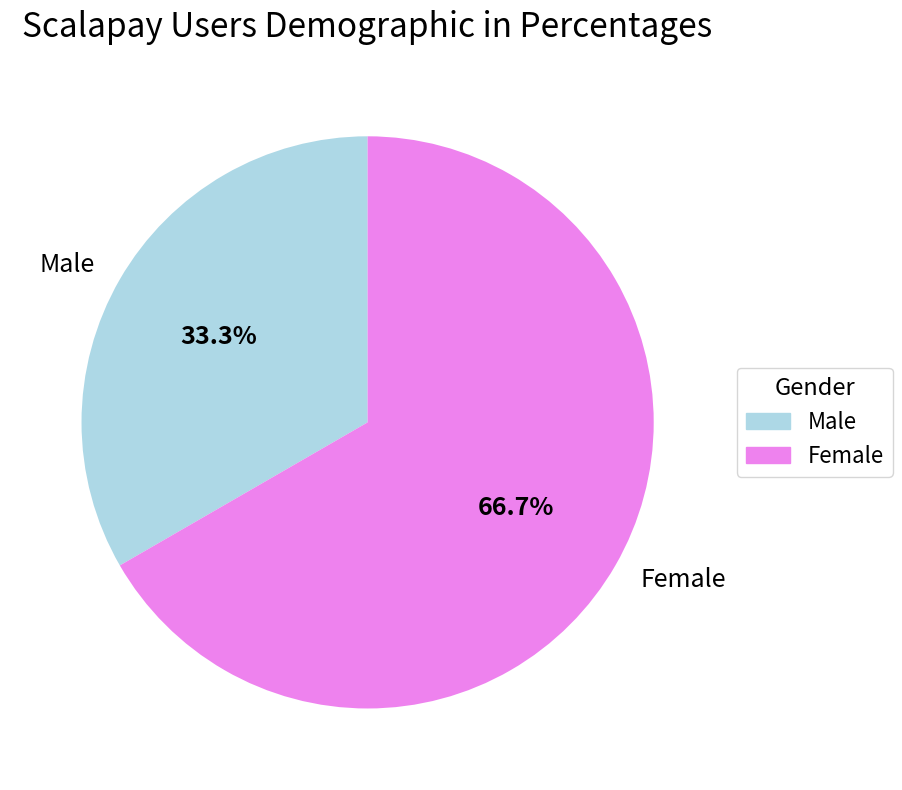

Which category accounts for the majority?

Female